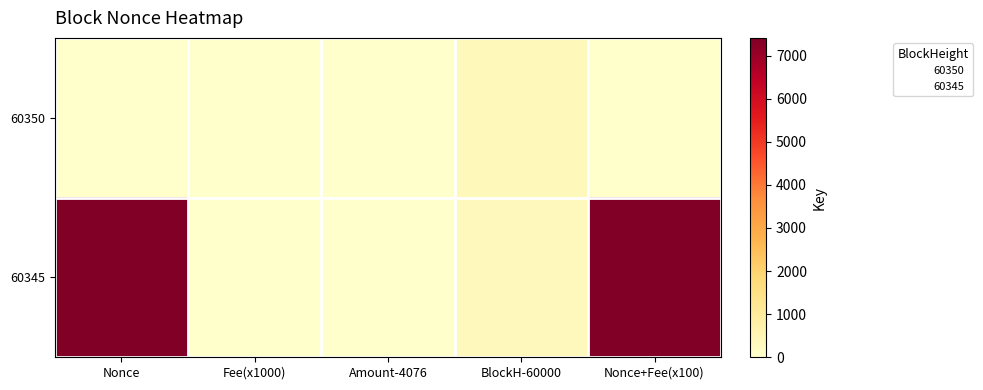

List the series in order of their peak value, lowest first.

60350, 60345